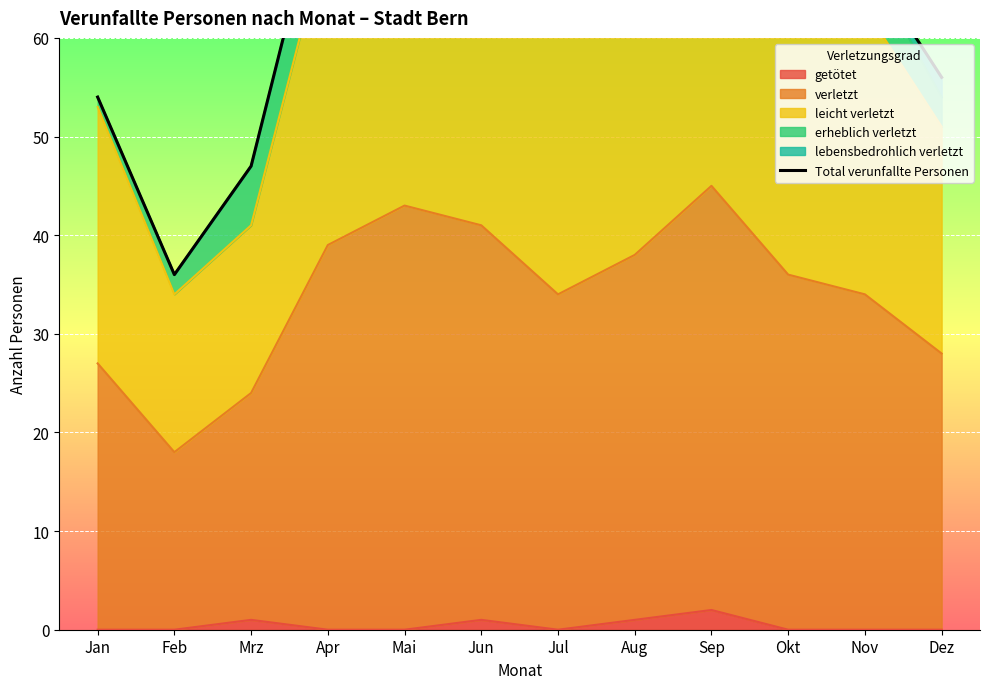

Rank the categories by value from lowest to highest.

Feb, Mrz, Jan, Dez, Jul, Nov, Okt, Aug, Apr, Jun, Mai, Sep